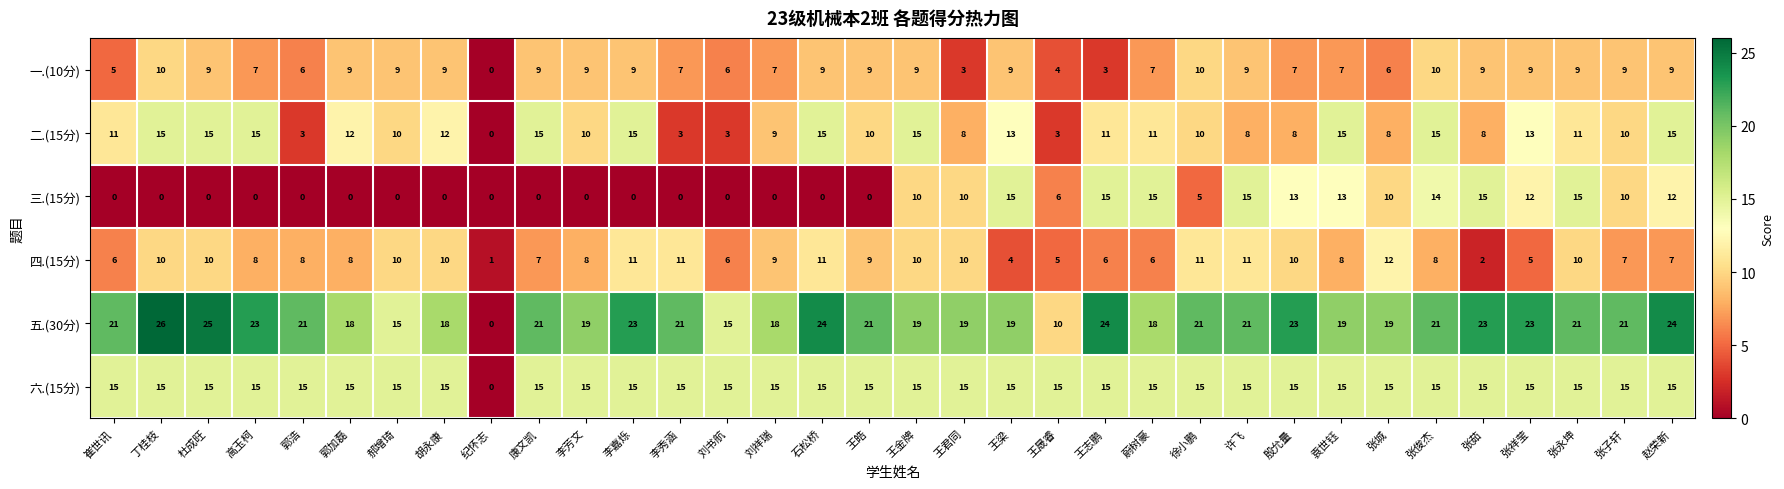

True or false: 五.(30分) has a value of 32 at 袁世钰.

False